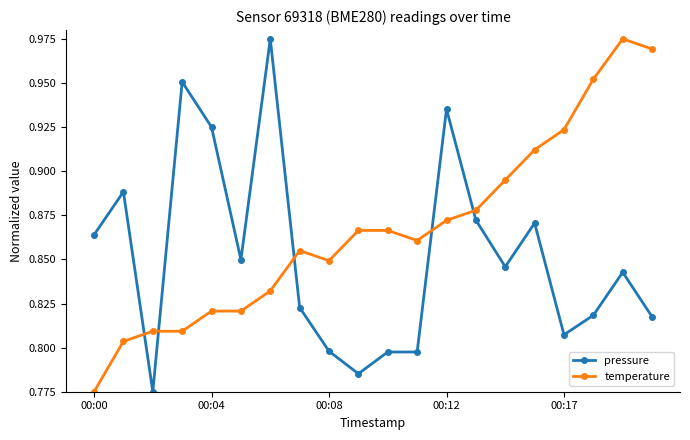

How many pressure values are between 0 and 1?

20